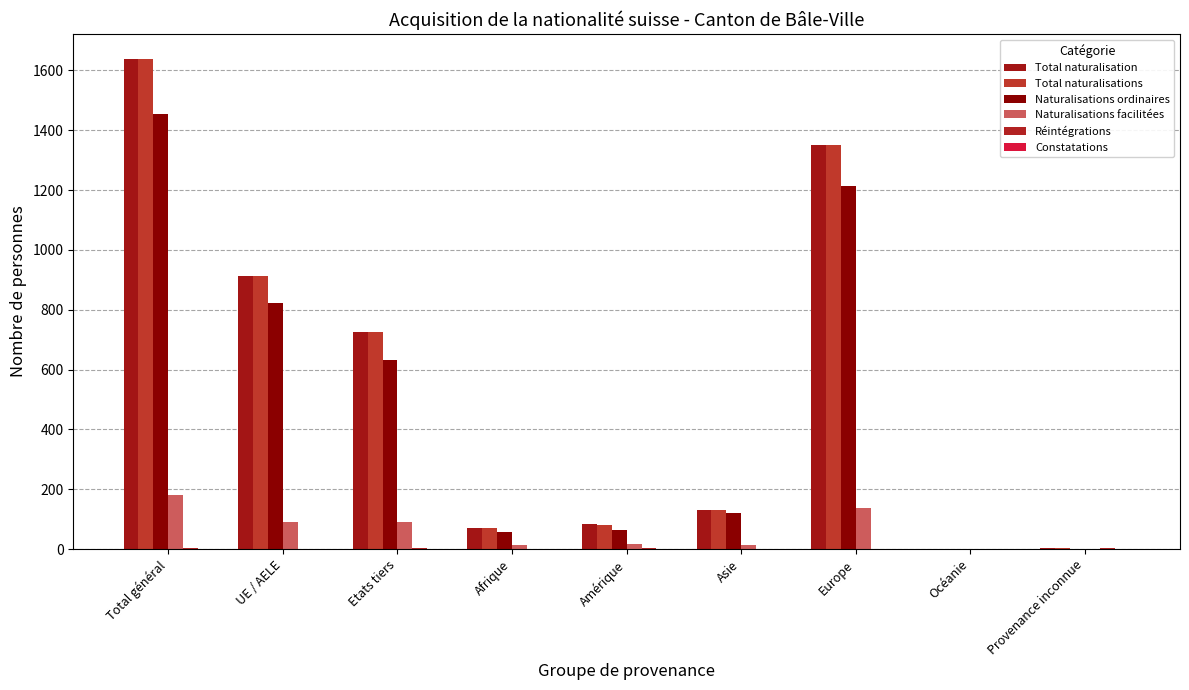

How many groups of bars are there?

9